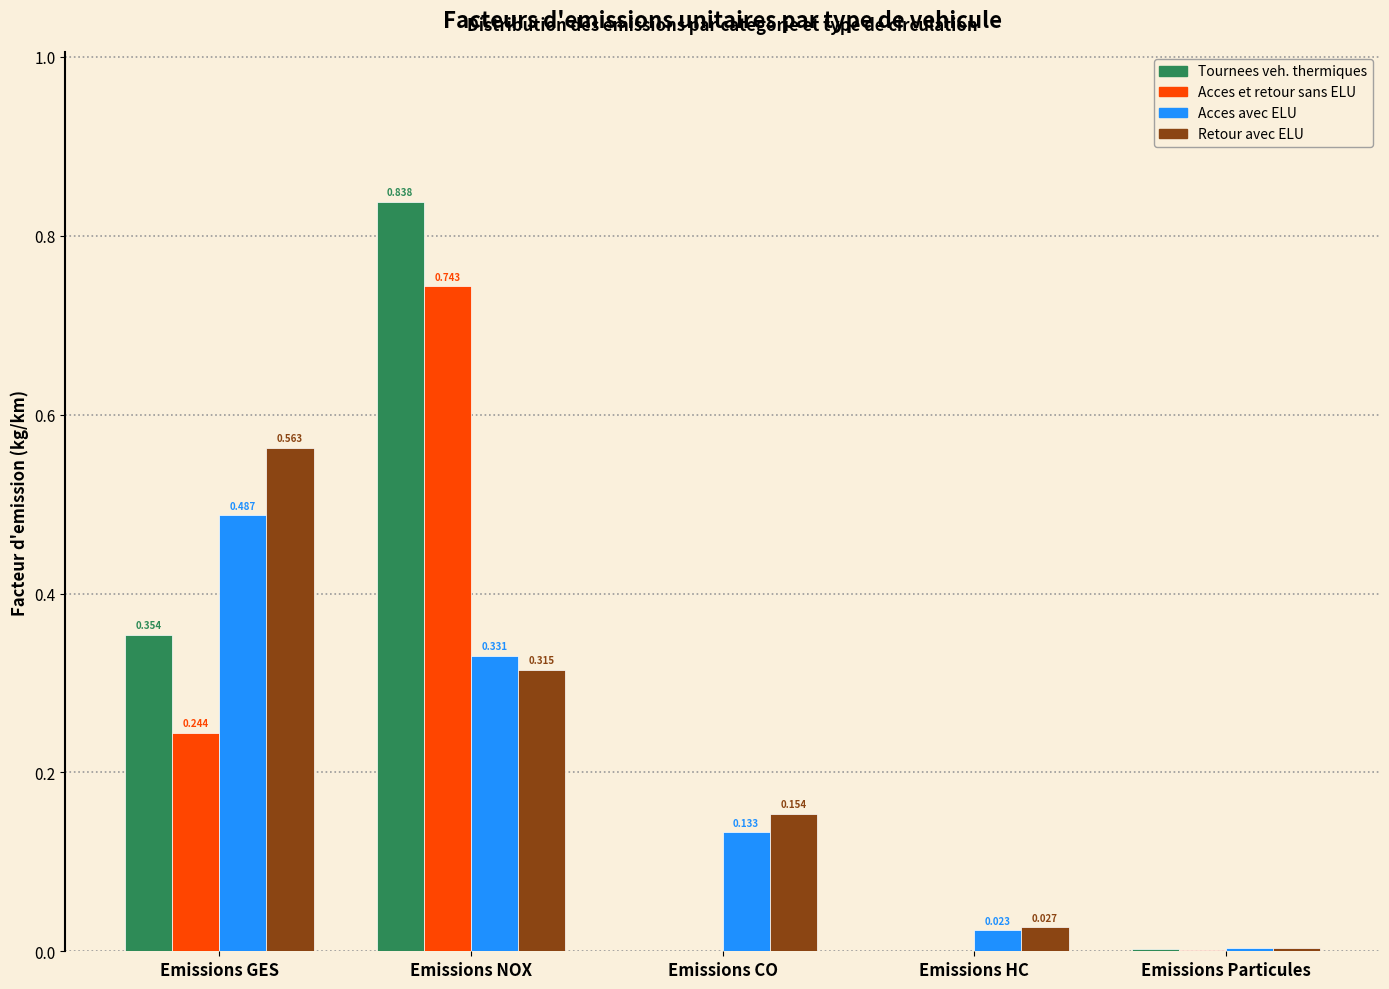

Between Emissions NOX and Emissions CO, which series saw the biggest shift?

Tournees veh. thermiques